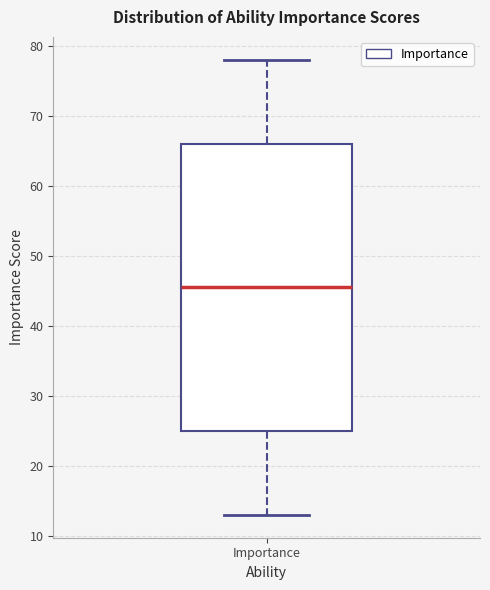

Read this box plot against the y-axis: the position of the median line, the range covered by the box, and the ends of both whiskers. The values are not printed on the chart, so give them approximately, as read against the axis.

median 46, box 25 to 66, whiskers 13 to 78